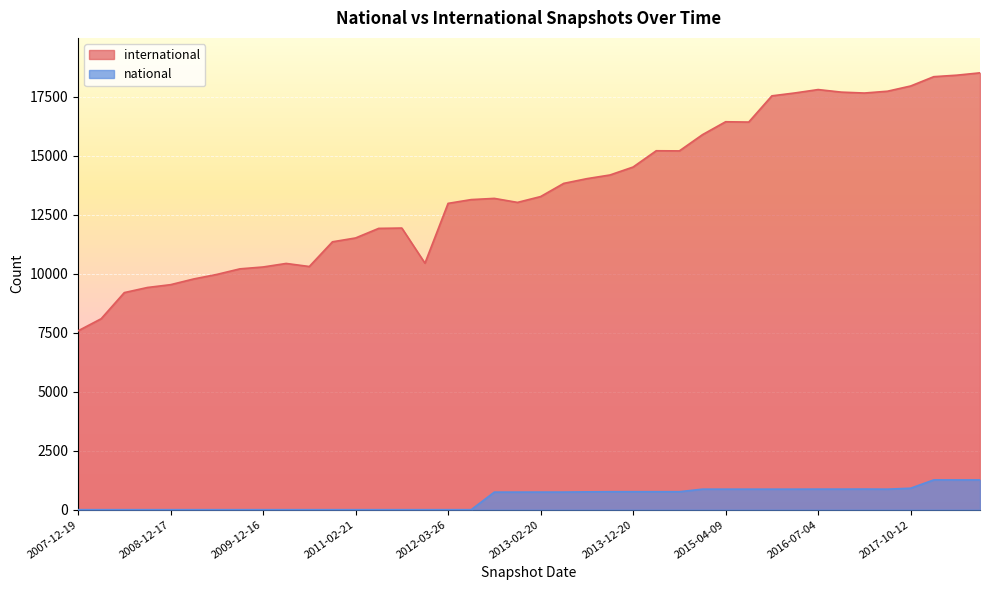

At how many categories does at least one series exceed 1047?

40